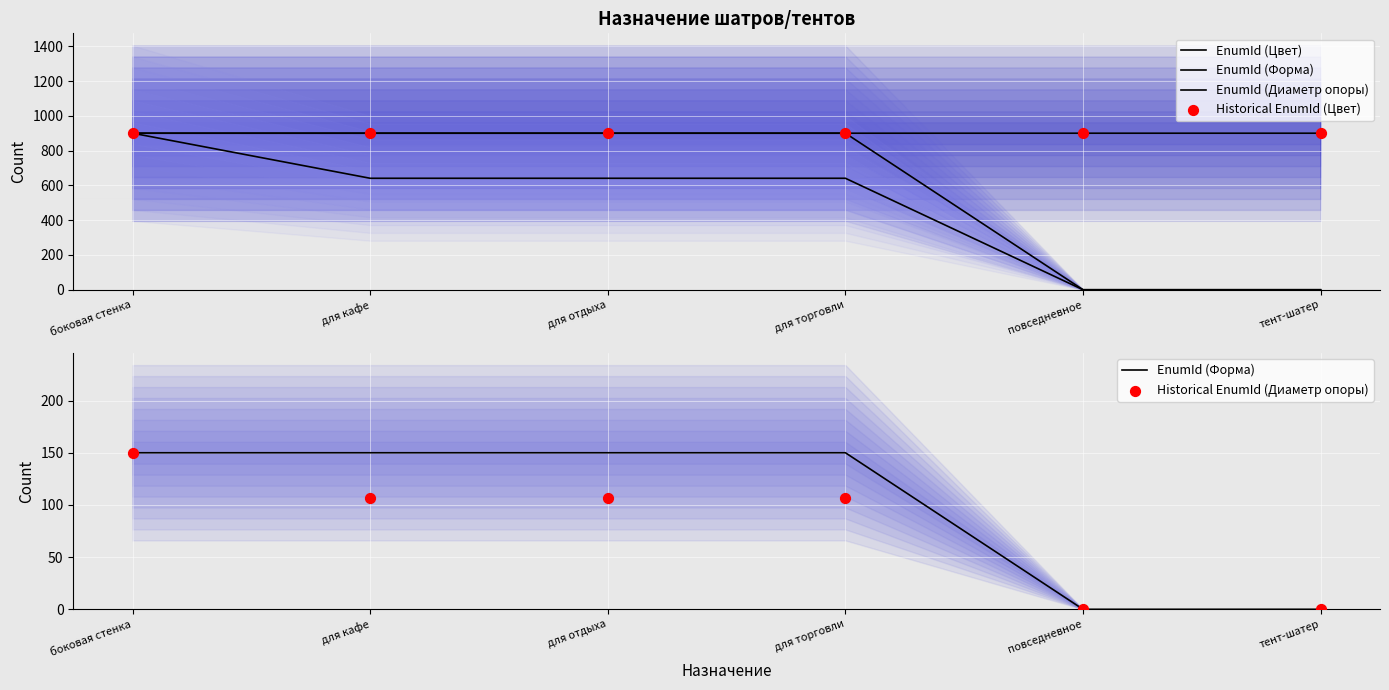

What are all the series names shown in the legend?

EnumId (Цвет), EnumId (Форма), EnumId (Диаметр опоры), Historical EnumId (Цвет), Historical EnumId (Диаметр опоры)